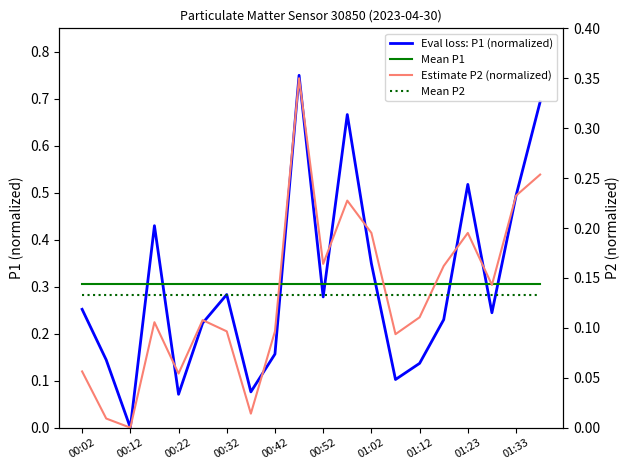

What is the label of the 1st point from the left?

00:02